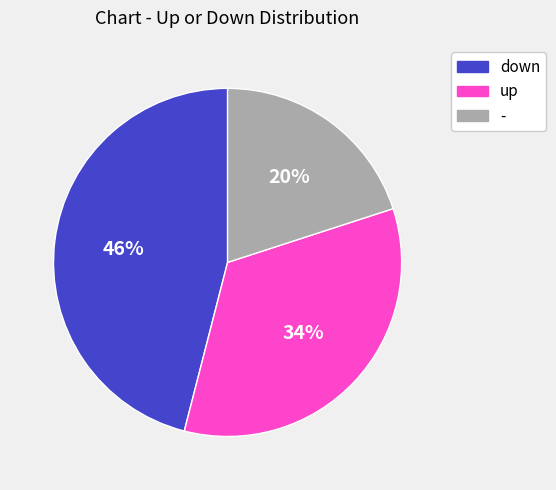

True or false: up accounts for 45% of the total.

False